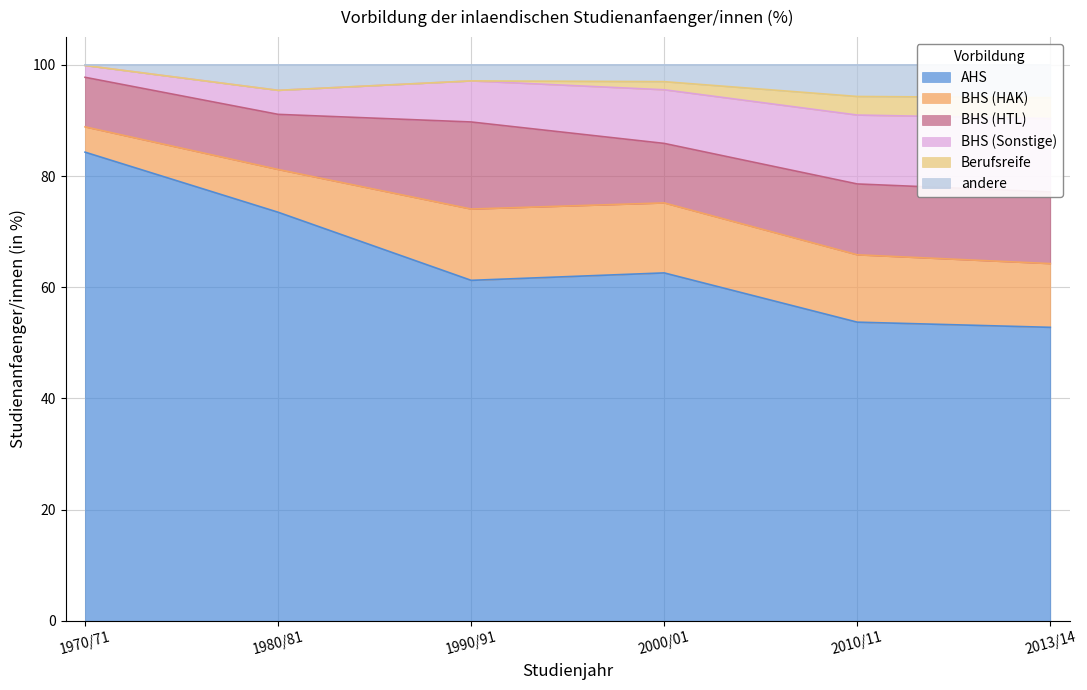

What is the highest value of the andere series?

5.9